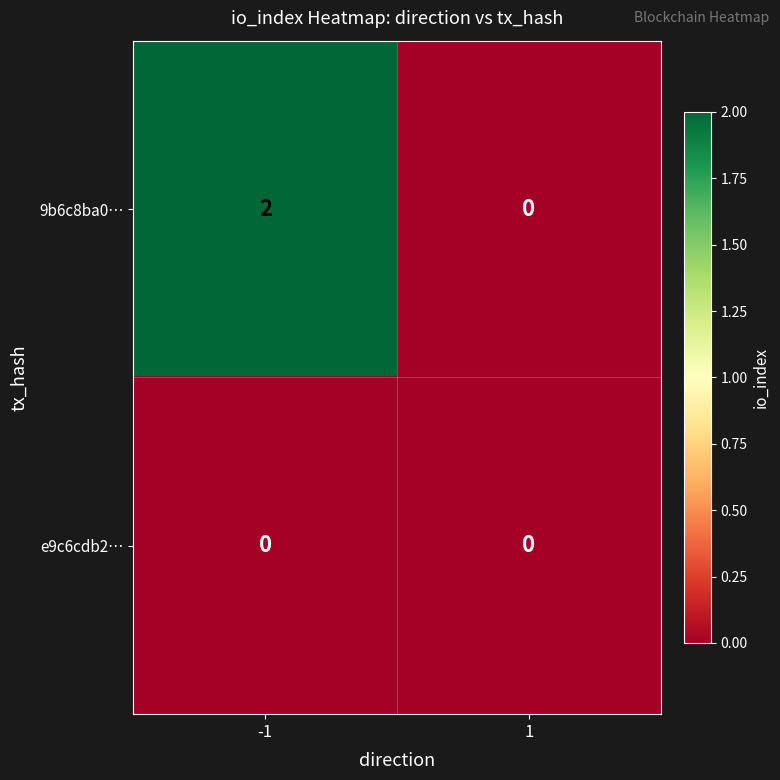

Is the value of e9c6cdb2… at 1 greater than the value of 9b6c8ba0… at -1?

No